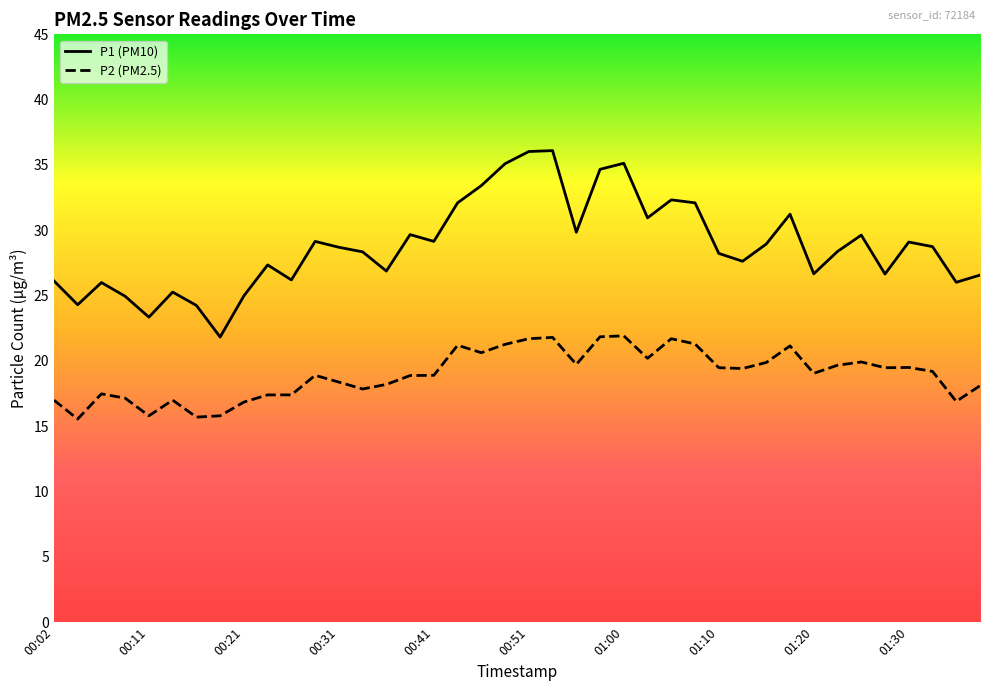

True or false: P2 (PM2.5) has more than 1 interior local peaks.

True